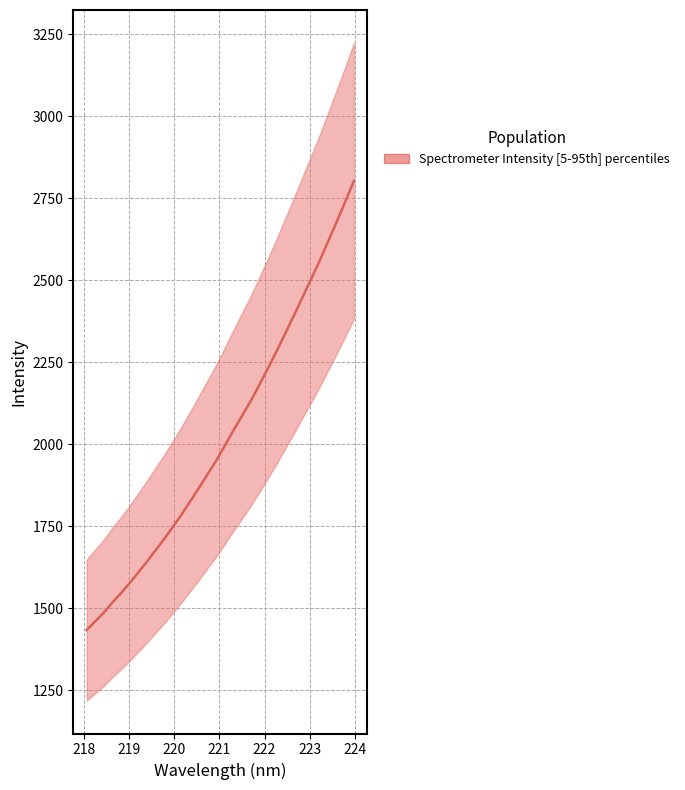

What is the average value?

2024.4